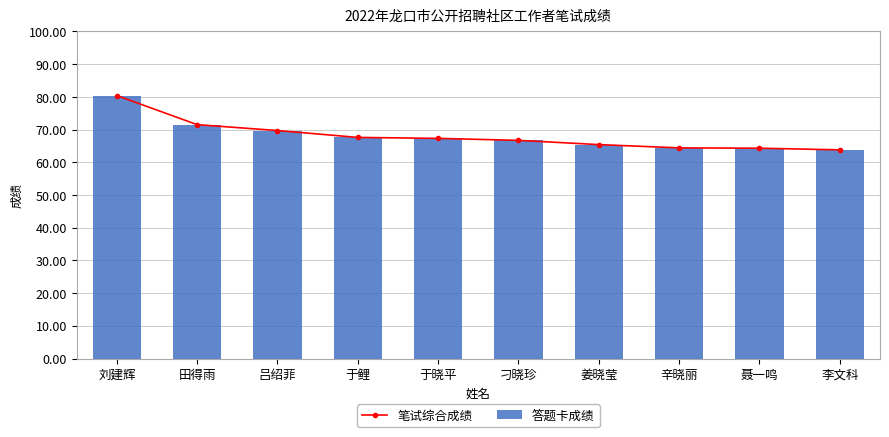

Between 田得雨 and 吕绍菲, which series saw the biggest shift?

笔试综合成绩